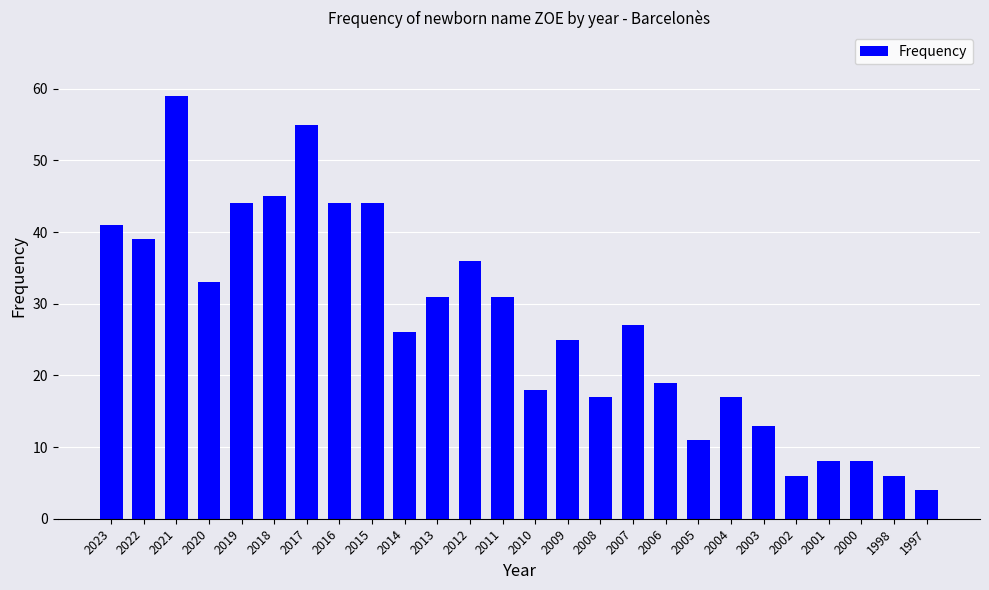

The value at 2003 is 13. True or false?

True